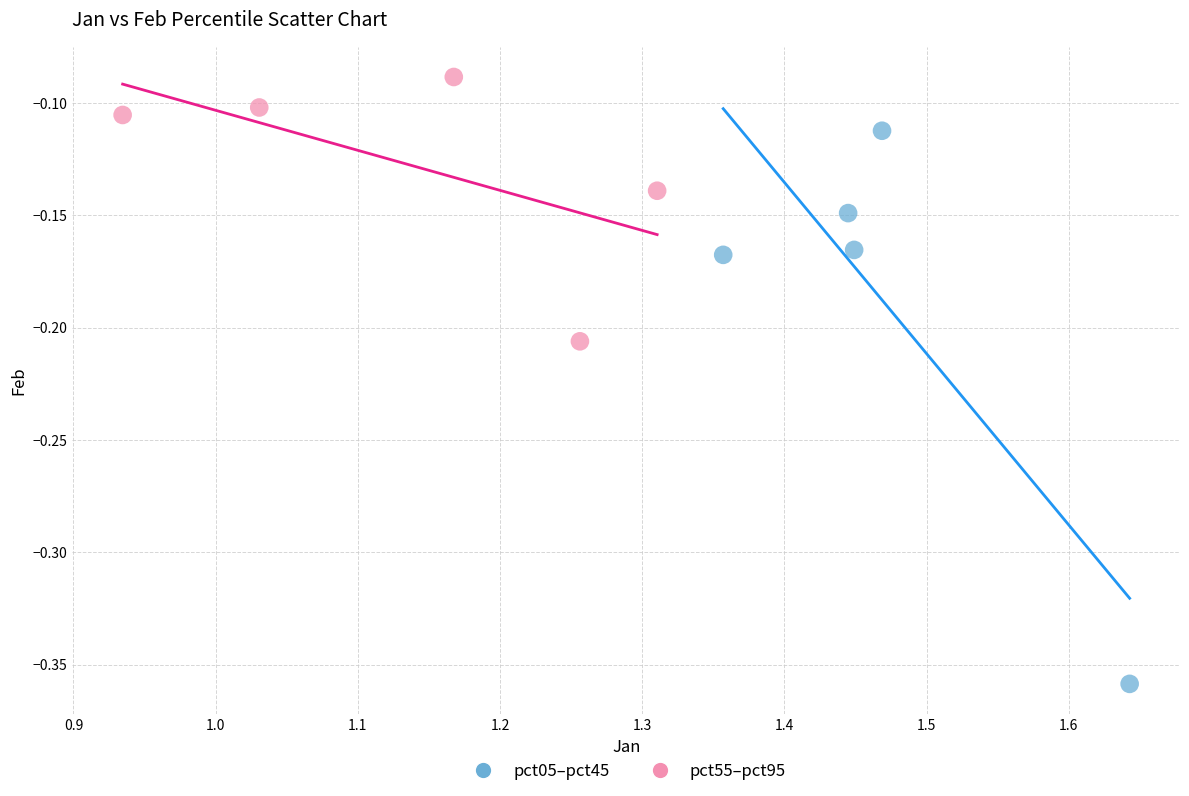

Which series reaches the maximum Y coordinate?

pct55–pct95